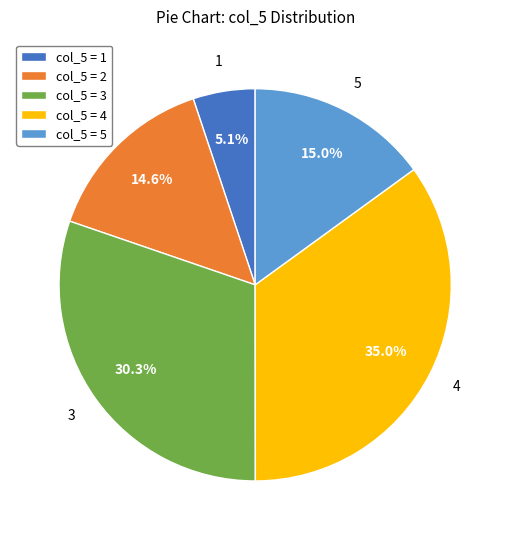

Between 5 and 3, which is larger?

3